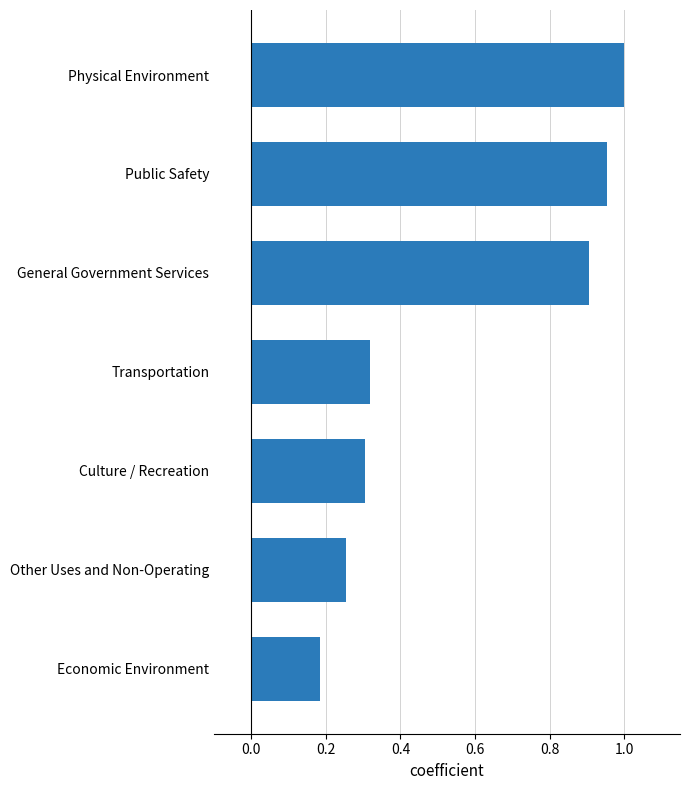

Which category has the highest value across all series?

Physical Environment